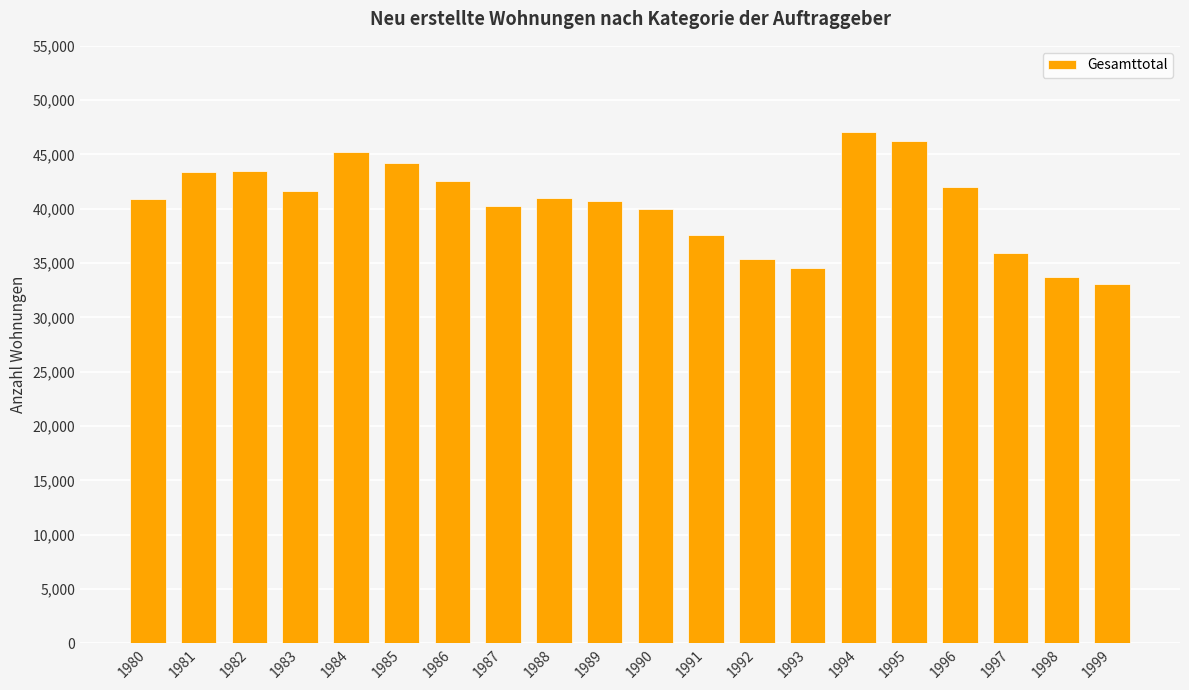

The chart shows a value of 34580 at 1993. True or false?

True